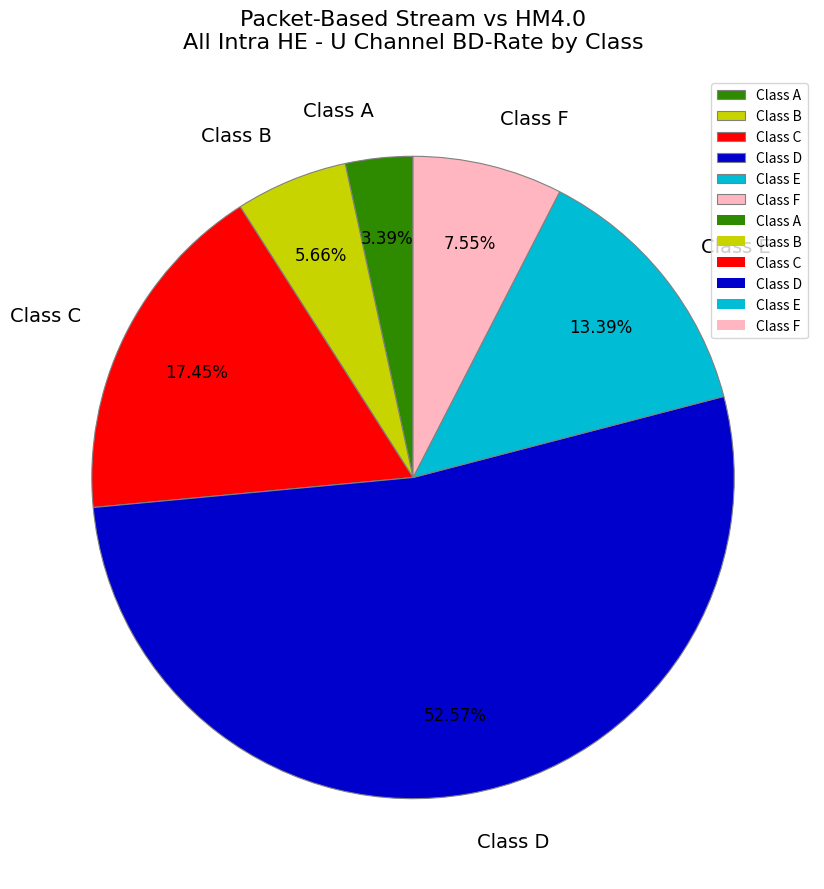

Which category has the smallest portion of the pie?

Class A